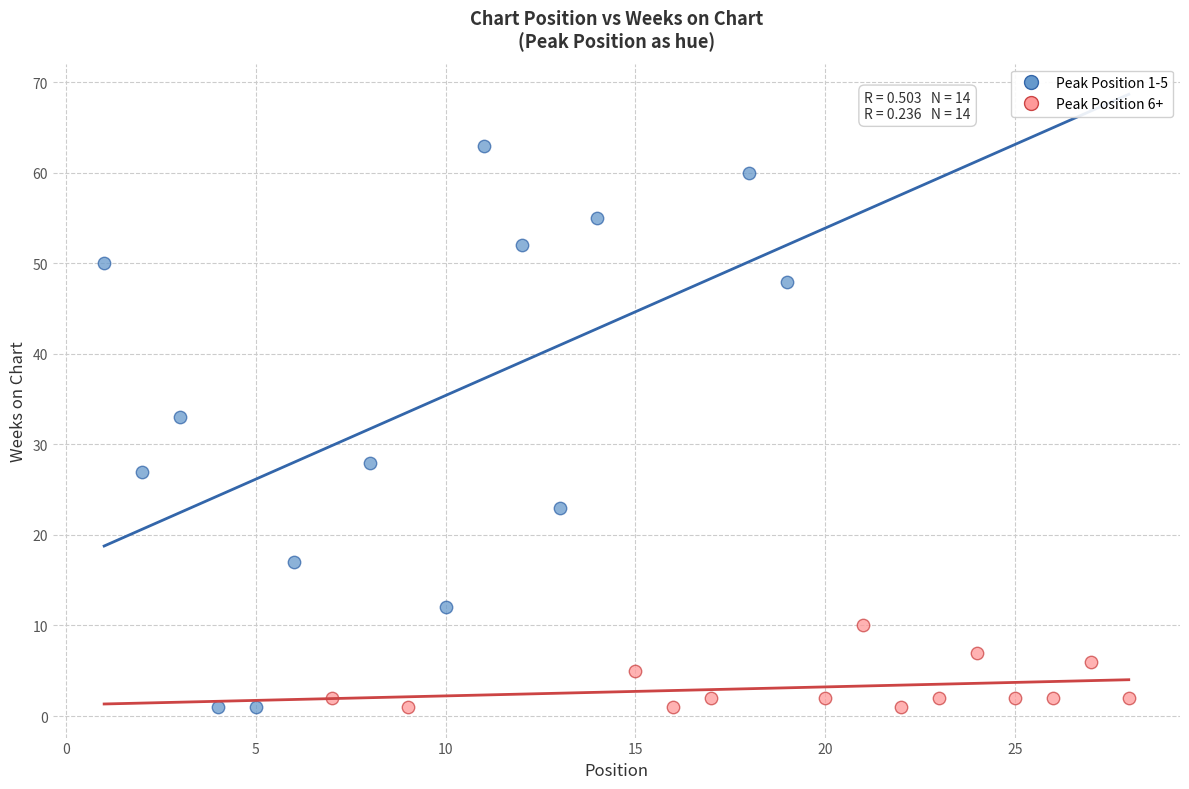

Which series contains the highest Y value?

Peak Position 1-5